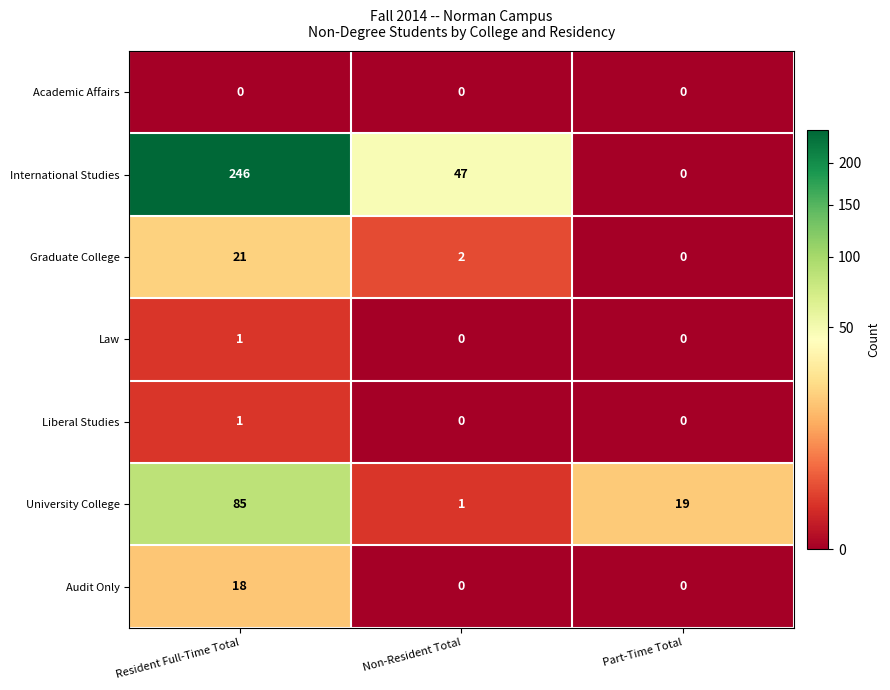

Between Resident Full-Time Total and Non-Resident Total, which series saw the biggest shift?

International Studies